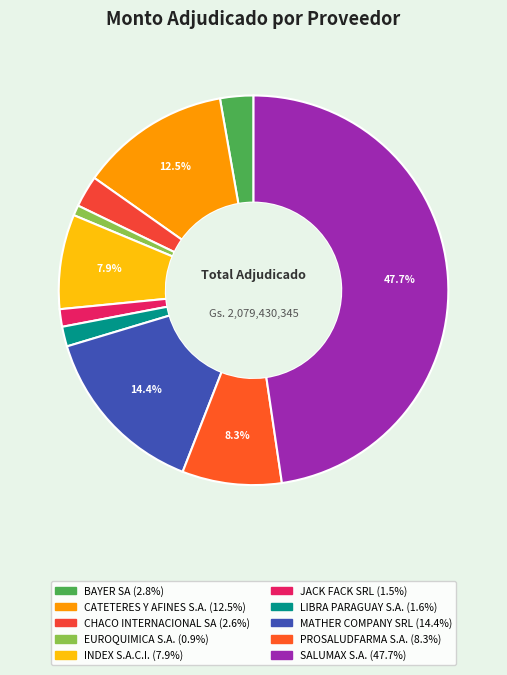

What percentage is the LIBRA PARAGUAY S.A. slice, to the nearest percent?

2%